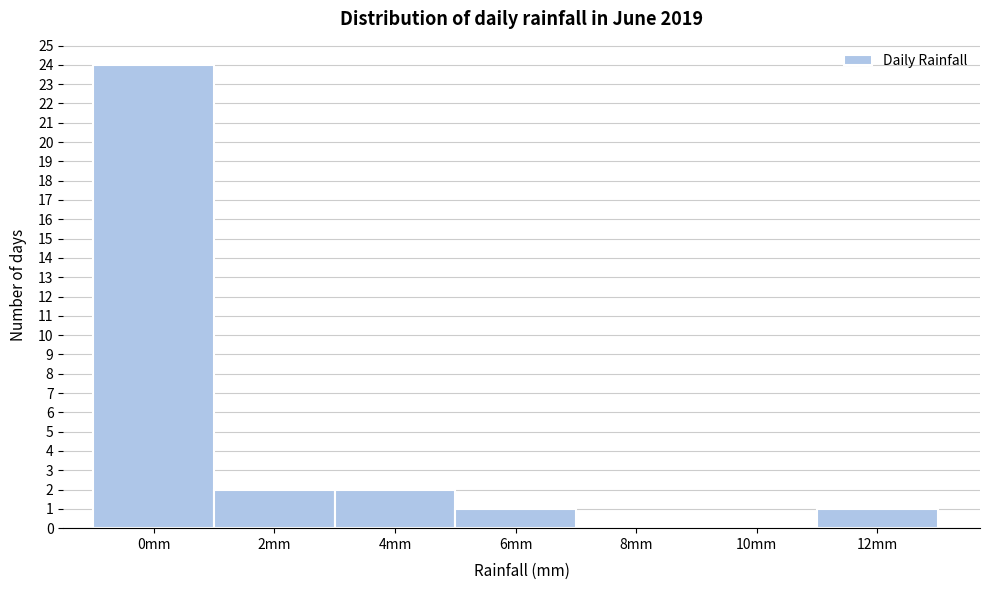

Reading right to left, list all the values displayed in this chart.

12mm=1	10mm=0	8mm=0	6mm=1	4mm=2	2mm=2	0mm=24